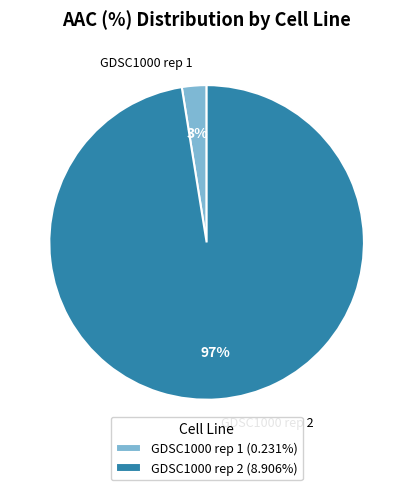

Which category has the smallest portion of the pie?

GDSC1000 rep 1